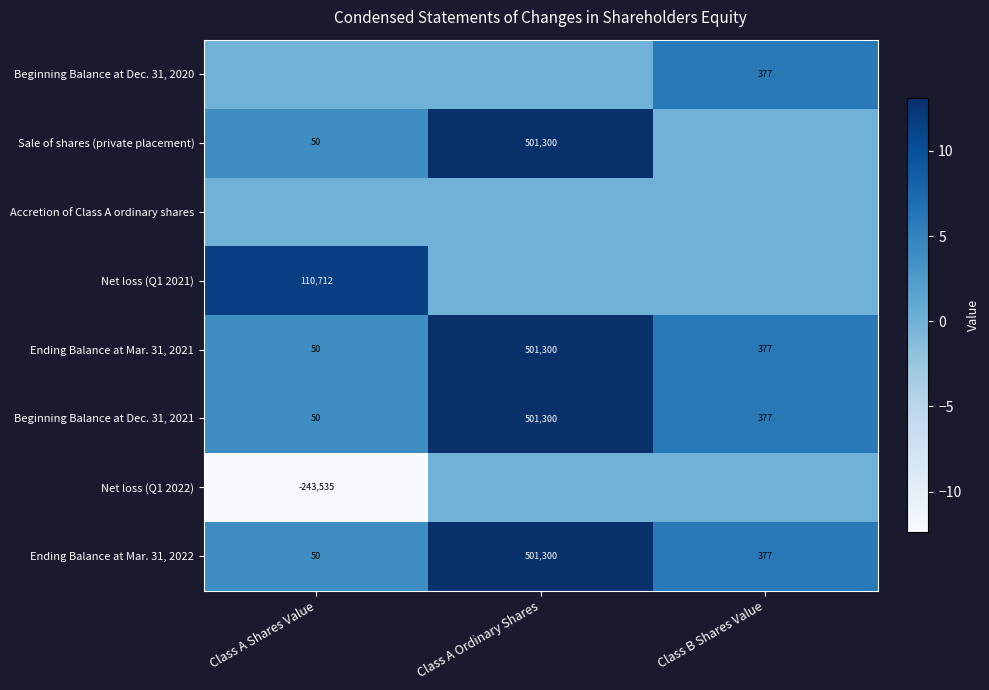

Is the value of Ending Balance at Mar. 31, 2022 at Class A Ordinary Shares greater than the value of Net loss (Q1 2021) at Class A Shares Value?

Yes